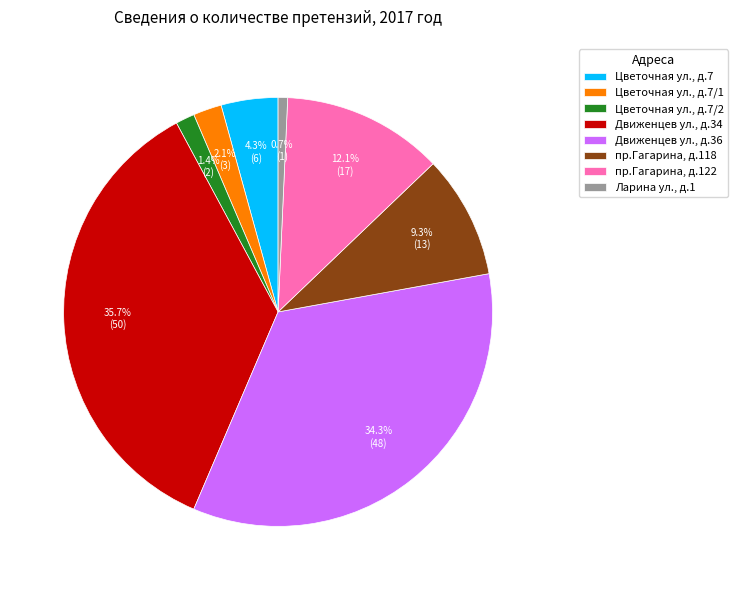

Which slice is the smallest?

Ларина ул., д.1